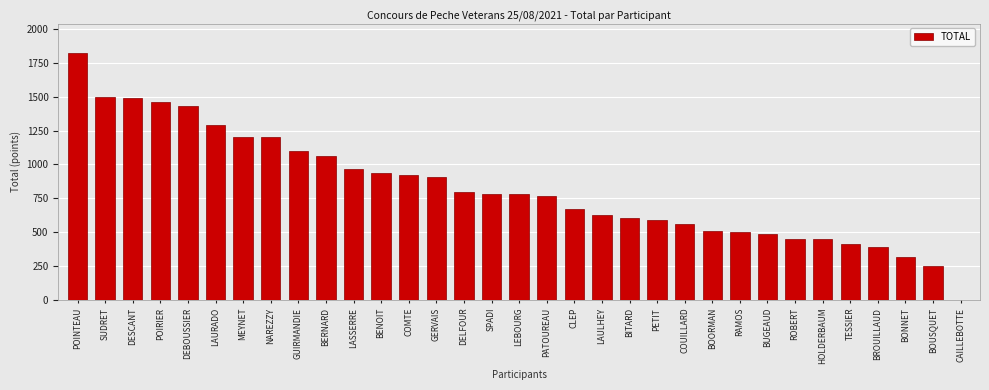

True or false: the data shows 2287 at DESCANT.

False